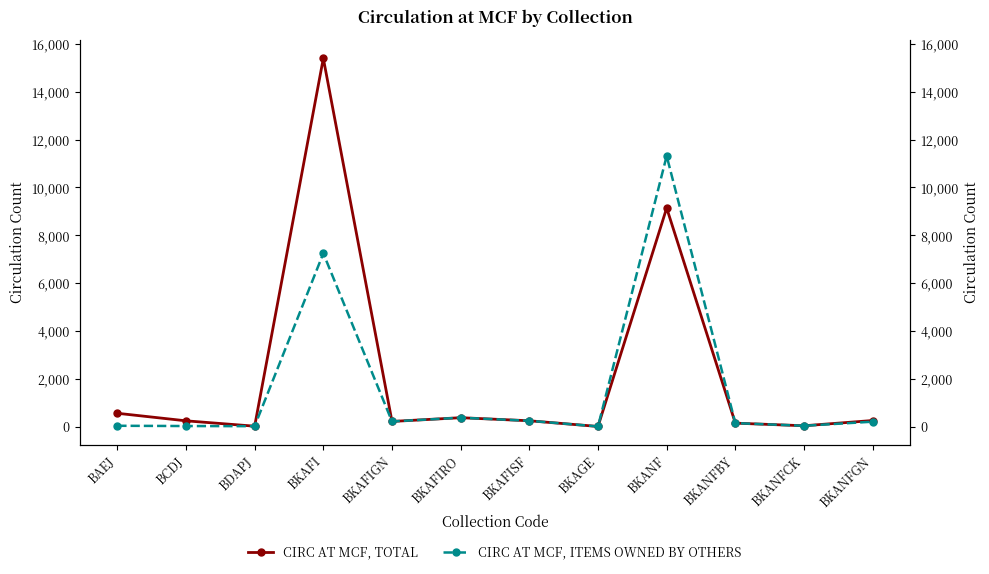

What is the difference between the second highest and second lowest values in the CIRC AT MCF, TOTAL series?

9123